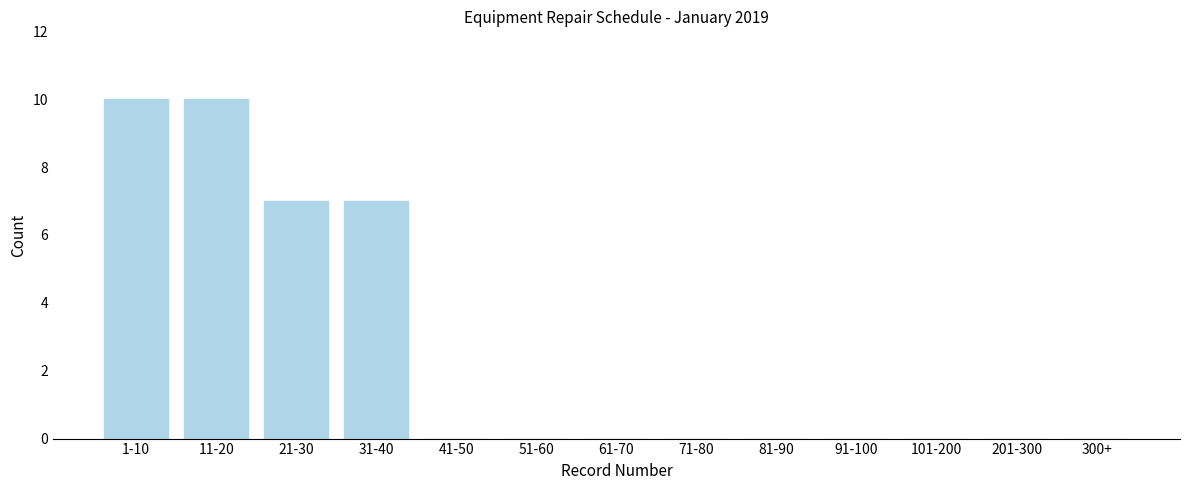

Reading right to left, list all the values displayed in this chart.

300+=0	201-300=0	101-200=0	91-100=0	81-90=0	71-80=0	61-70=0	51-60=0	41-50=0	31-40=7	21-30=7	11-20=10	1-10=10